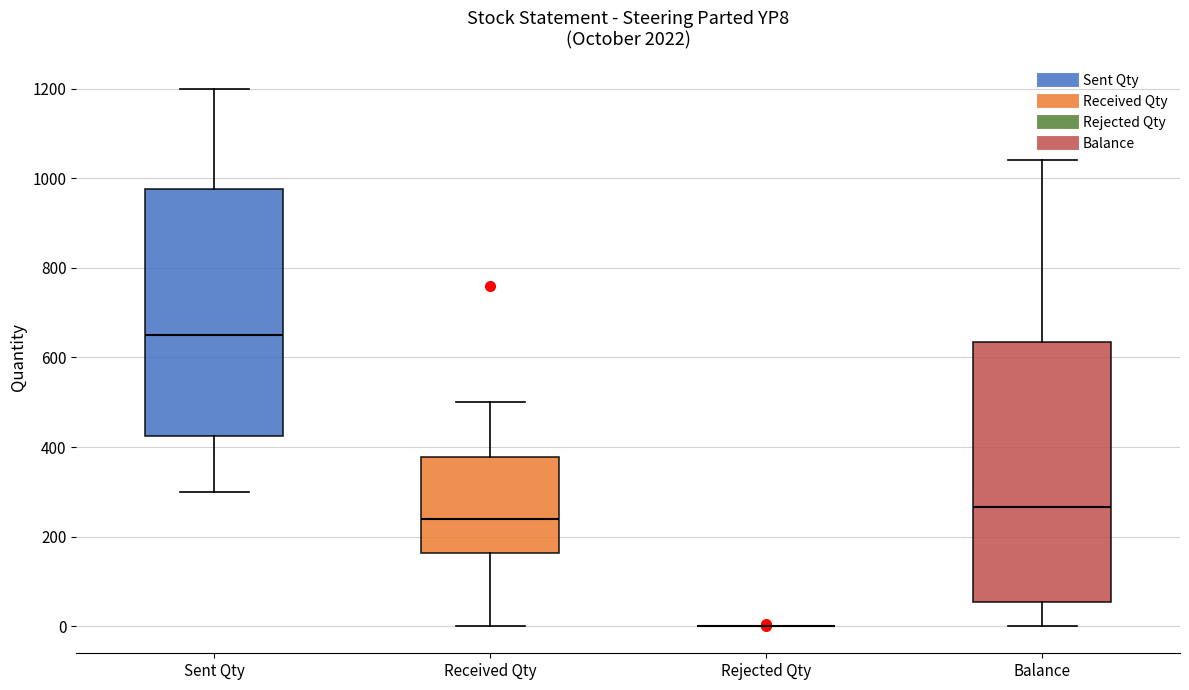

Reading left to right, read every box against the y-axis: the position of its median line, the range the box covers, and the ends of its whiskers. The values are not printed on the chart, so give them approximately, as read against the axis.

Sent Qty: median 660, box 420 to 980, whiskers 300 to 1200
Received Qty: median 240, box 160 to 380, whiskers 0 to 500
Rejected Qty: box collapsed to a line at 0, whiskers 0 to 0
Balance: median 260, box 60 to 640, whiskers 0 to 1040